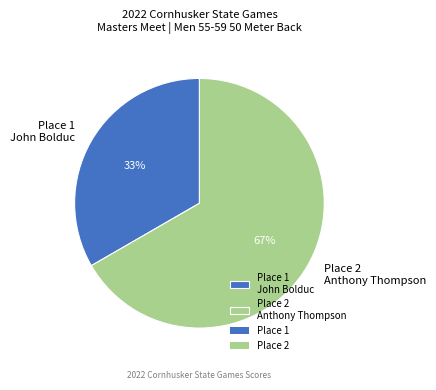

Is there a majority slice in this chart?

Yes